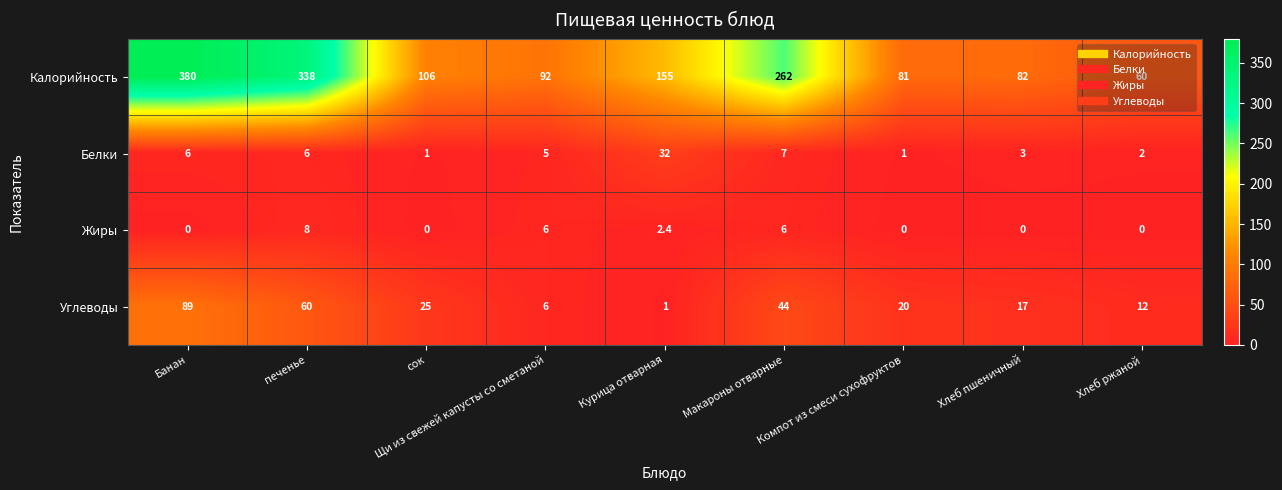

The value of Жиры at Щи из свежей капусты со сметаной is 6.0. True or false?

True